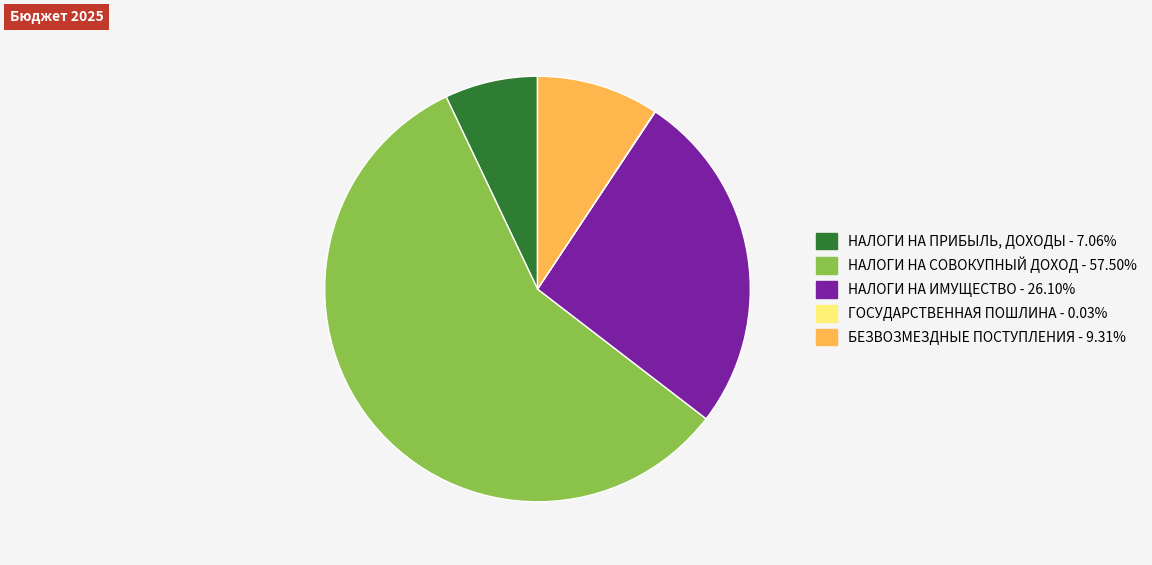

Is the sum of БЕЗВОЗМЕЗДНЫЕ ПОСТУПЛЕНИЯ and НАЛОГИ НА СОВОКУПНЫЙ ДОХОД greater than half?

Yes